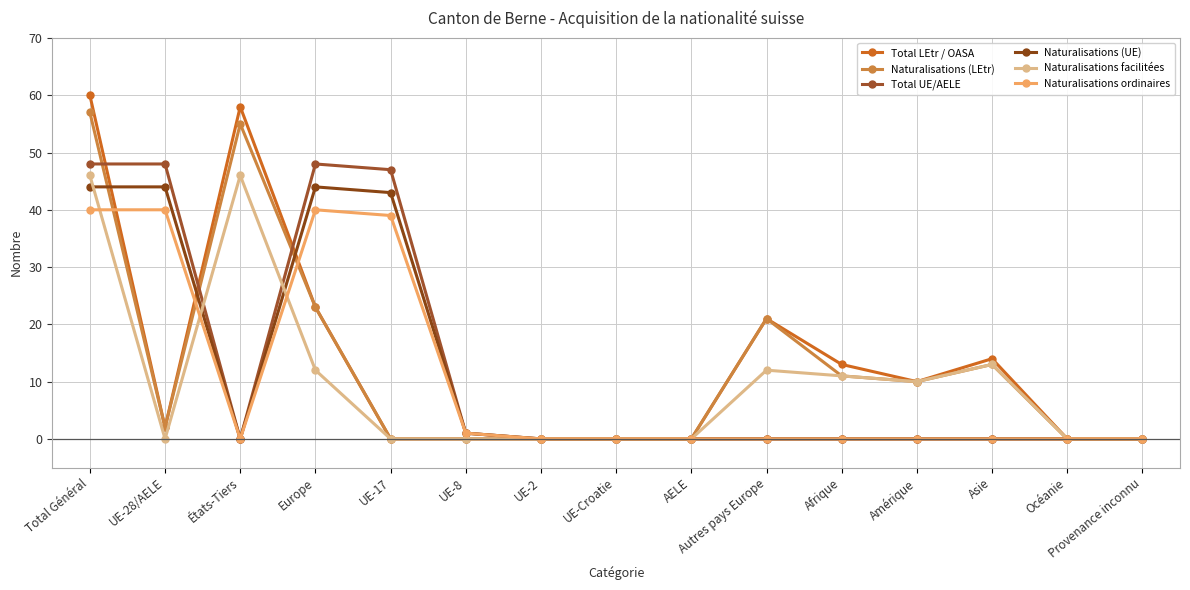

At which category is the sum across all series the highest?

Total Général